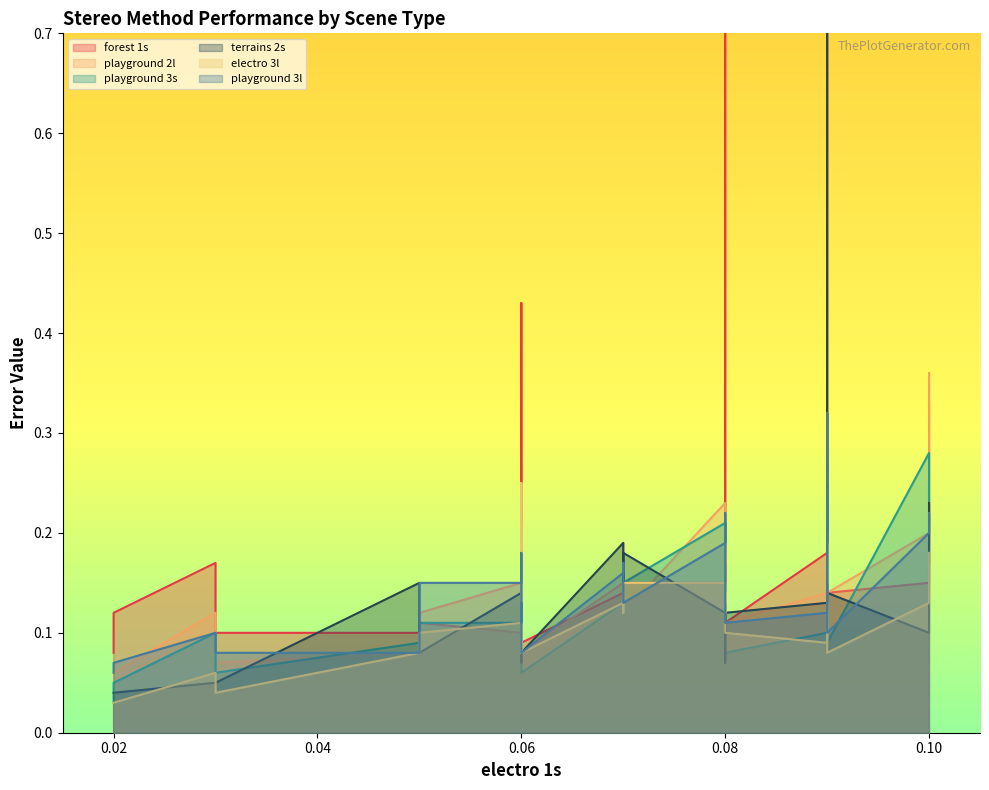

Between which two adjacent categories do forest 1s and playground 3l first intersect?

0.08 and 0.10